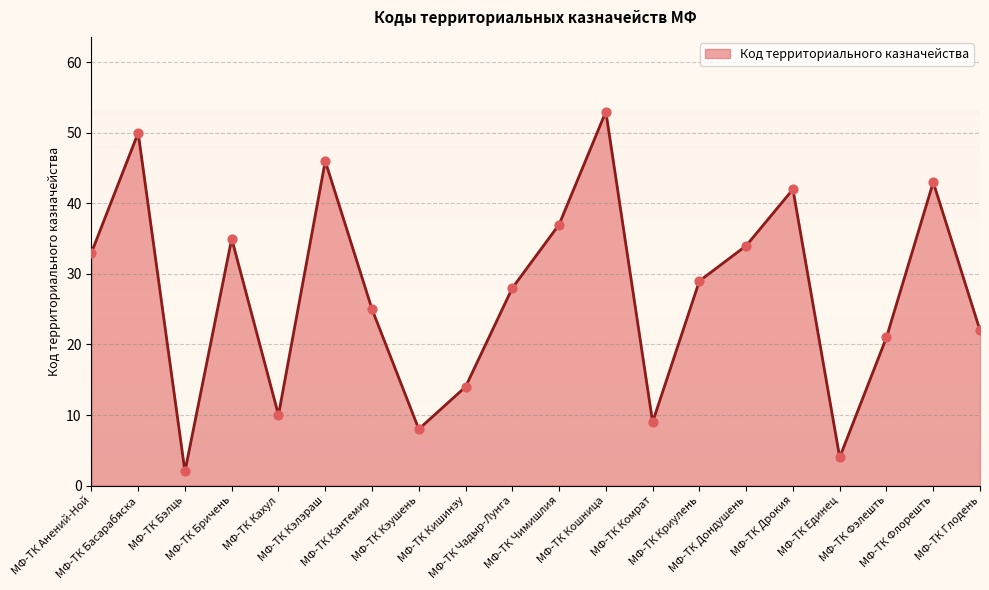

Between МФ-ТК Кишинэу and МФ-ТК Кахул, which is larger?

МФ-ТК Кишинэу